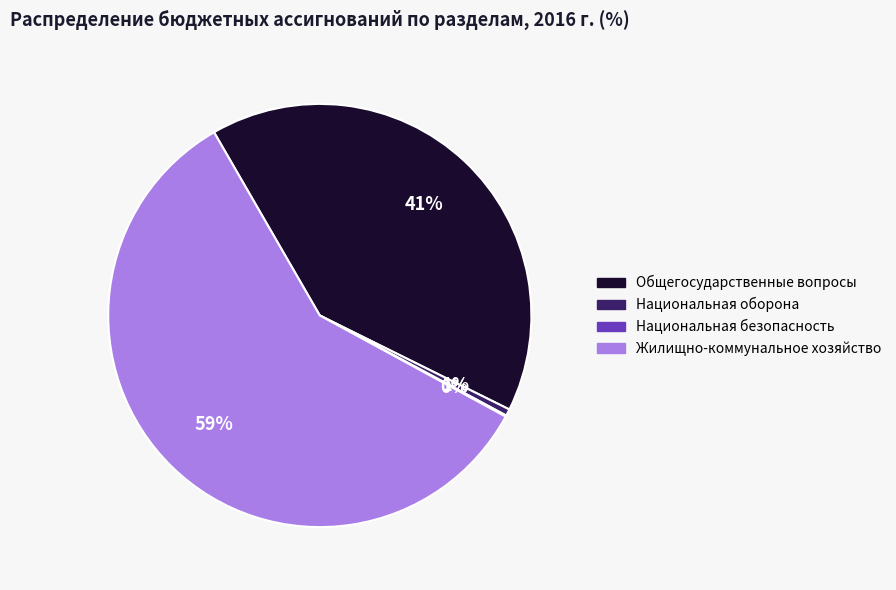

What is the largest slice in the pie chart?

Жилищно-коммунальное хозяйство